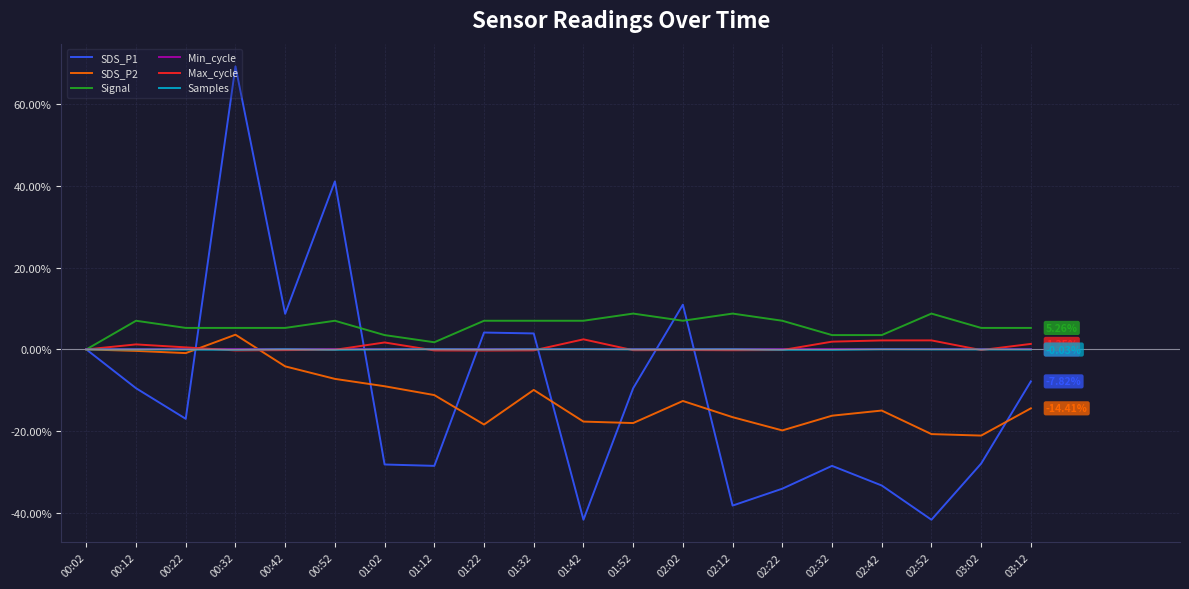

What is the difference between the second highest and minimum values in the SDS_P2 series?

21.1